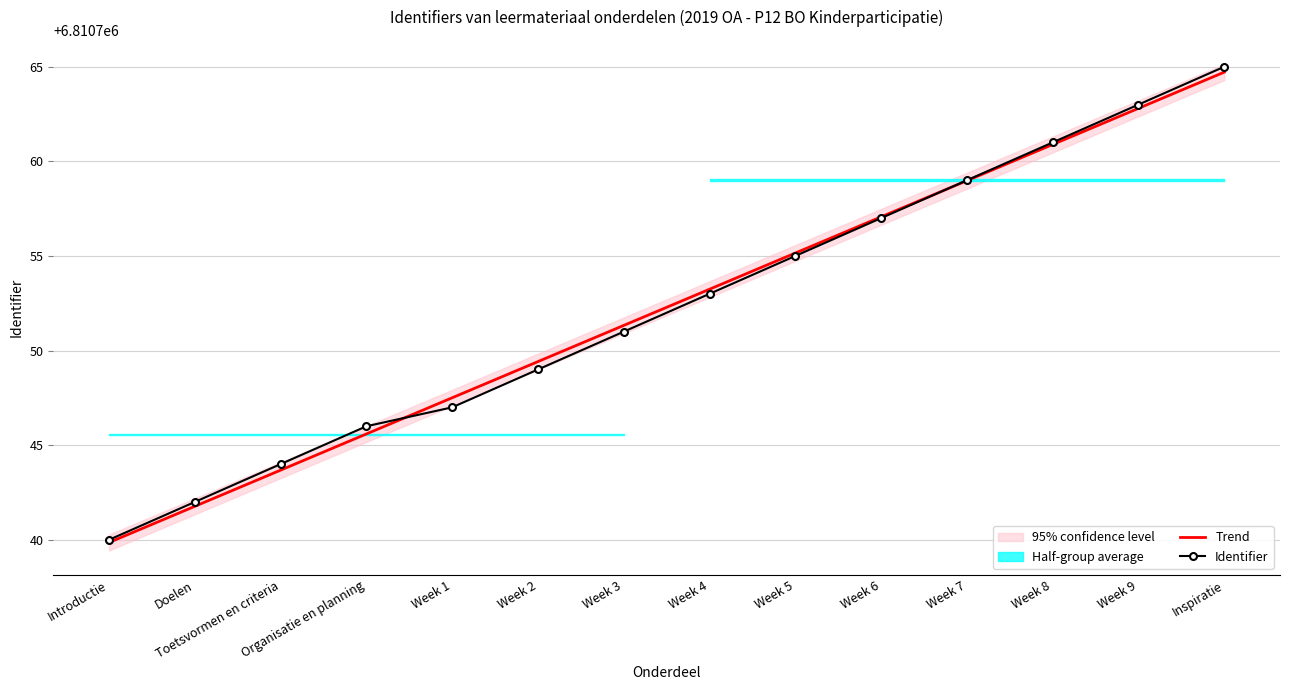

Reading right to left, extract all data points from this chart.

Trend: Inspiratie=6810764.7	Week 9=6810762.8	Week 8=6810760.9	Week 7=6810759.0	Week 6=6810757.1	Week 5=6810755.2	Week 4=6810753.2	Week 3=6810751.3	Week 2=6810749.4	Week 1=6810747.5	Organisatie en planning=6810745.6	Toetsvormen en criteria=6810743.7	Doelen=6810741.8	Introductie=6810739.9
Identifier: Inspiratie=6810765.0	Week 9=6810763.0	Week 8=6810761.0	Week 7=6810759.0	Week 6=6810757.0	Week 5=6810755.0	Week 4=6810753.0	Week 3=6810751.0	Week 2=6810749.0	Week 1=6810747.0	Organisatie en planning=6810746.0	Toetsvormen en criteria=6810744.0	Doelen=6810742.0	Introductie=6810740.0